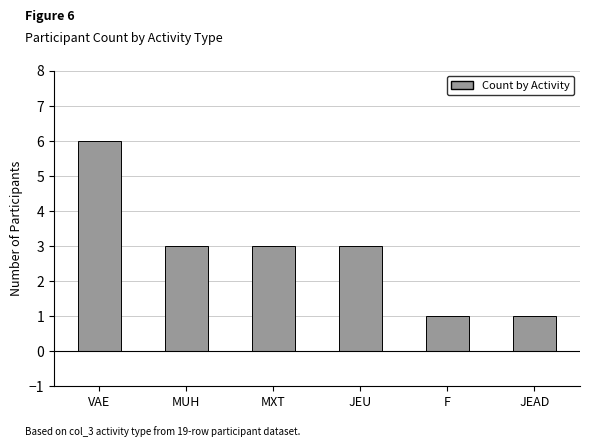

How many categories are shown in the chart?

6